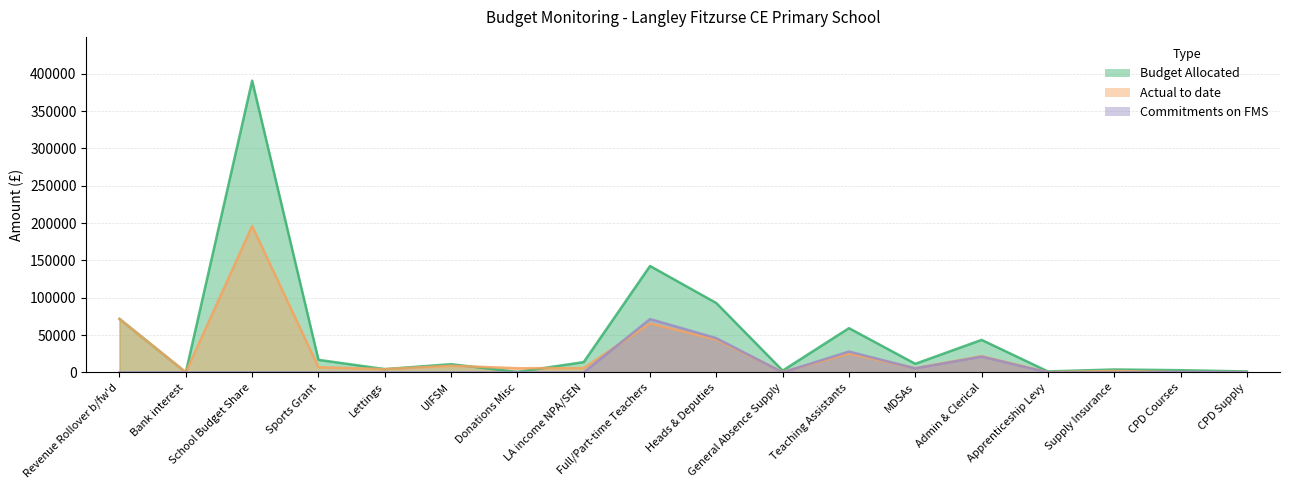

What is the sum of the Actual to date values at Heads & Deputies and CPD Supply?

44244.4